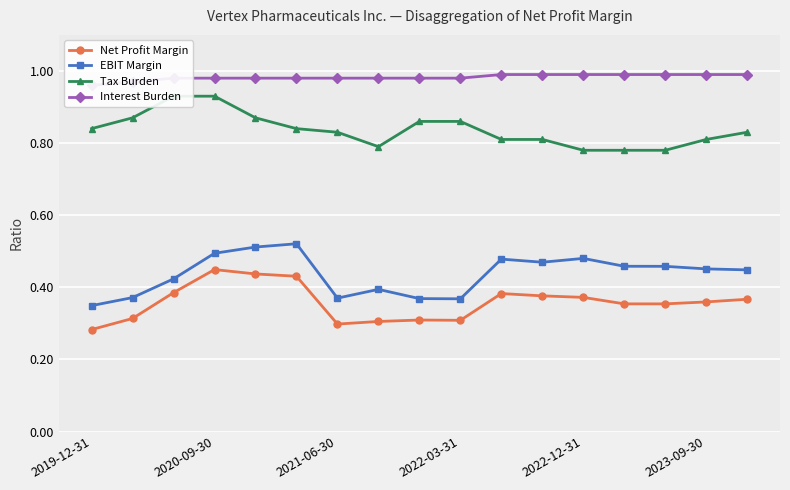

How many Net Profit Margin values are between 0 and 1?

17